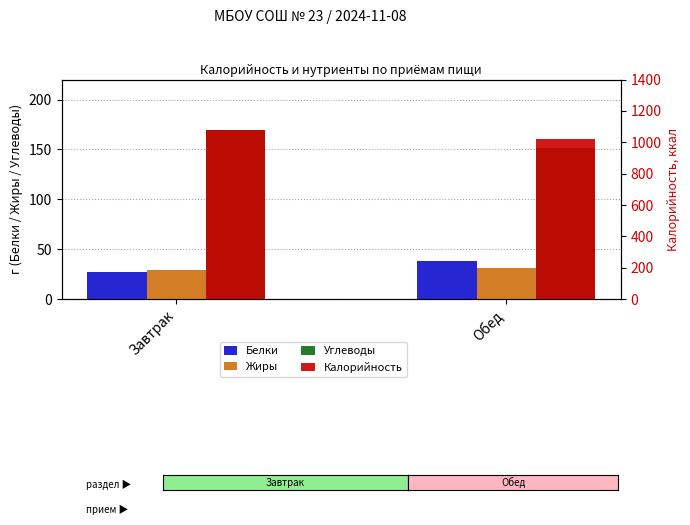

What is the value of the Углеводы bar at the 2nd from the left?

151.3